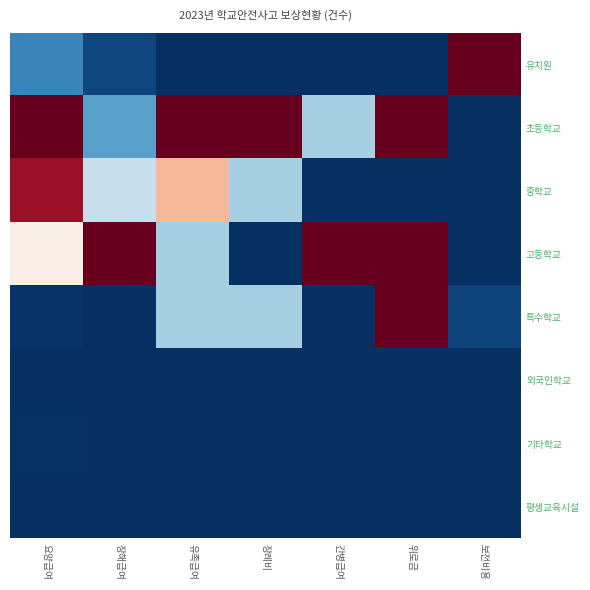

Reading left to right, list all the values displayed in this chart.

유치원: 요양급여=0.2	장해급여=0.0	유족급여=0.0	장례비=0.0	간병급여=0.0	위로금=0.0	보전비용=1.0
초등학교: 요양급여=1.0	장해급여=0.2	유족급여=1.0	장례비=1.0	간병급여=0.3	위로금=1.0	보전비용=0.0
중학교: 요양급여=0.9	장해급여=0.4	유족급여=0.7	장례비=0.3	간병급여=0.0	위로금=0.0	보전비용=0.0
고등학교: 요양급여=0.5	장해급여=1.0	유족급여=0.3	장례비=0.0	간병급여=1.0	위로금=1.0	보전비용=0.0
특수학교: 요양급여=0.0	장해급여=0.0	유족급여=0.3	장례비=0.3	간병급여=0.0	위로금=1.0	보전비용=0.0
외국인학교: 요양급여=0.0	장해급여=0.0	유족급여=0.0	장례비=0.0	간병급여=0.0	위로금=0.0	보전비용=0.0
기타학교: 요양급여=0.0	장해급여=0.0	유족급여=0.0	장례비=0.0	간병급여=0.0	위로금=0.0	보전비용=0.0
평생교육시설: 요양급여=0.0	장해급여=0.0	유족급여=0.0	장례비=0.0	간병급여=0.0	위로금=0.0	보전비용=0.0